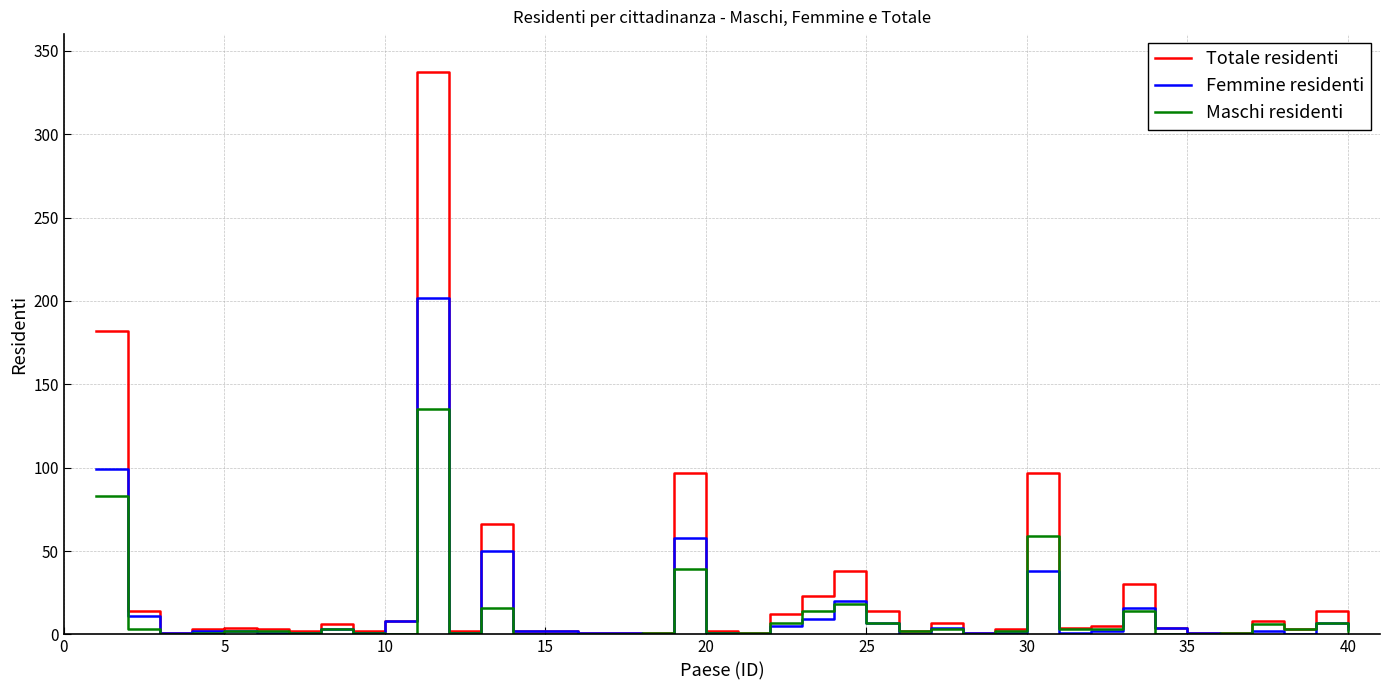

Which series has the widest spread of values?

Totale residenti